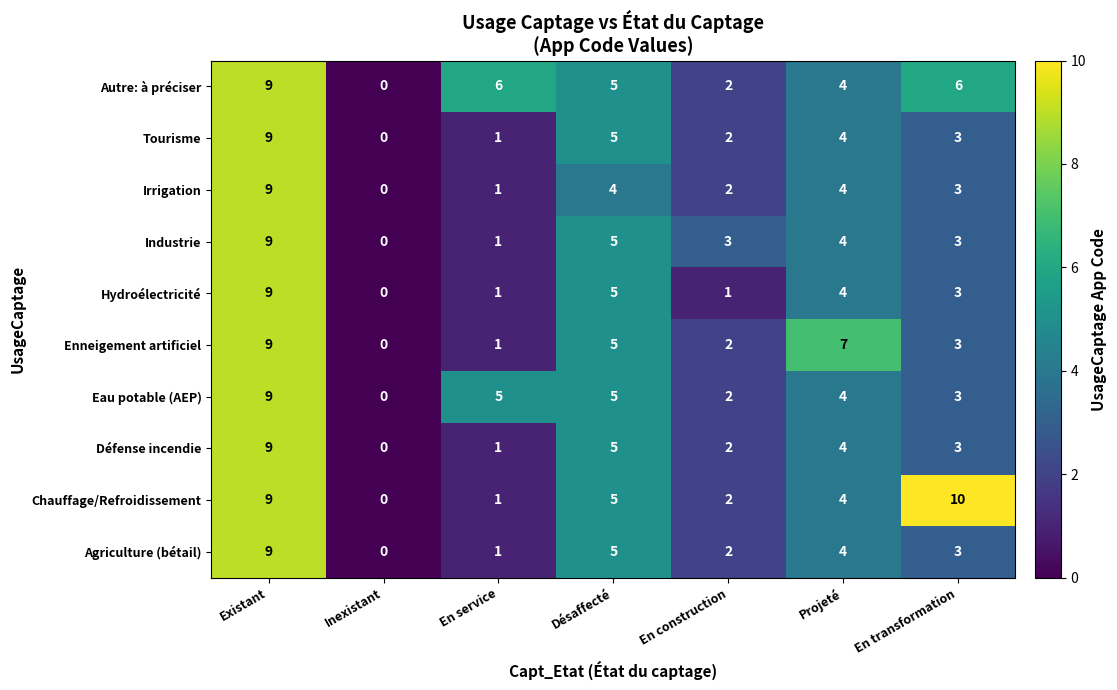

What is the difference between the highest and lowest values at En service?

5